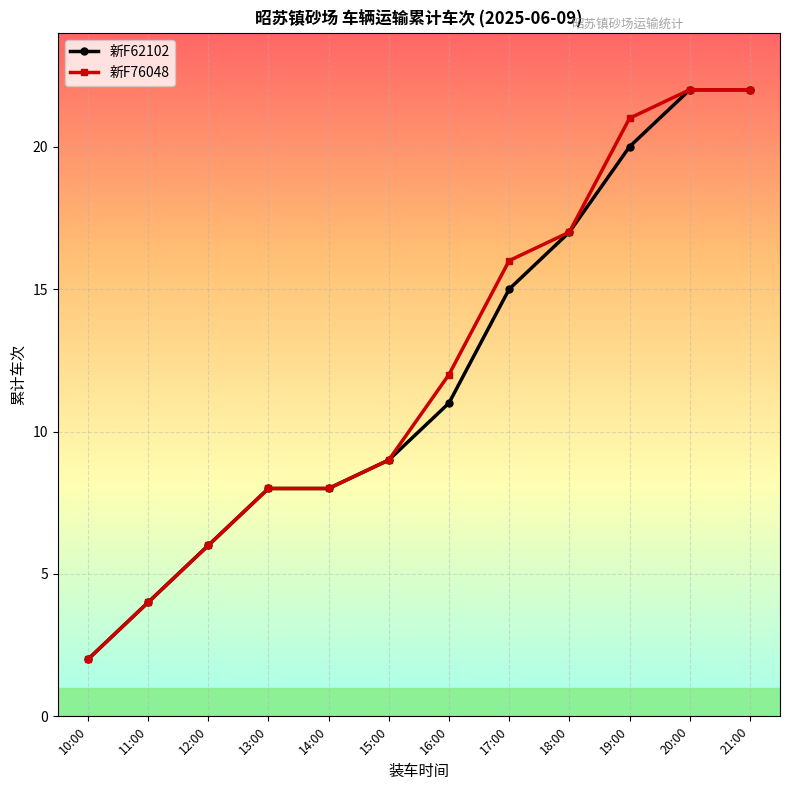

The value of 新F62102 at 20:00 is 22. True or false?

True